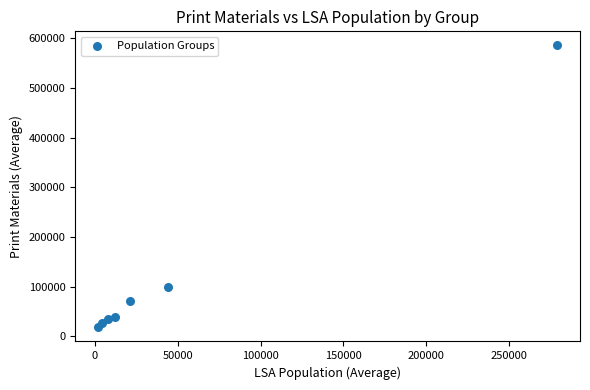

What Y value in the scatter plot is closest to 301690?

99440.4